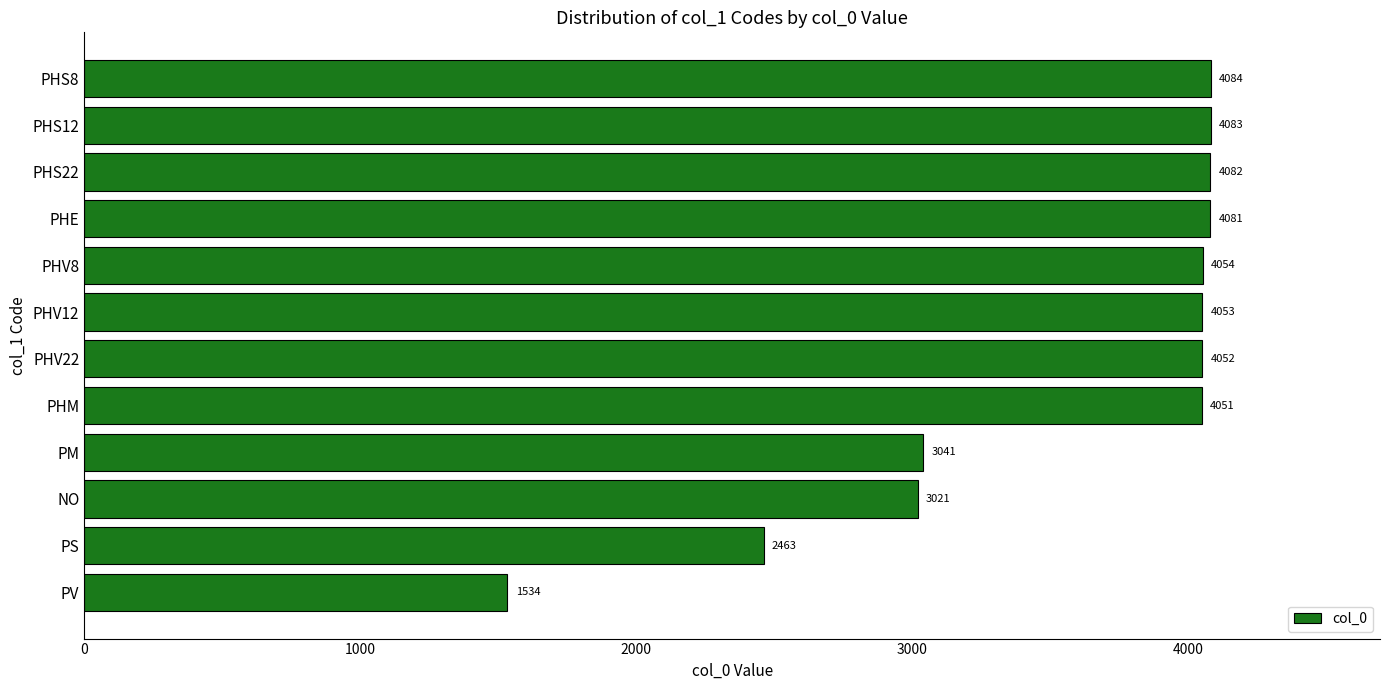

What is the average value?

3550